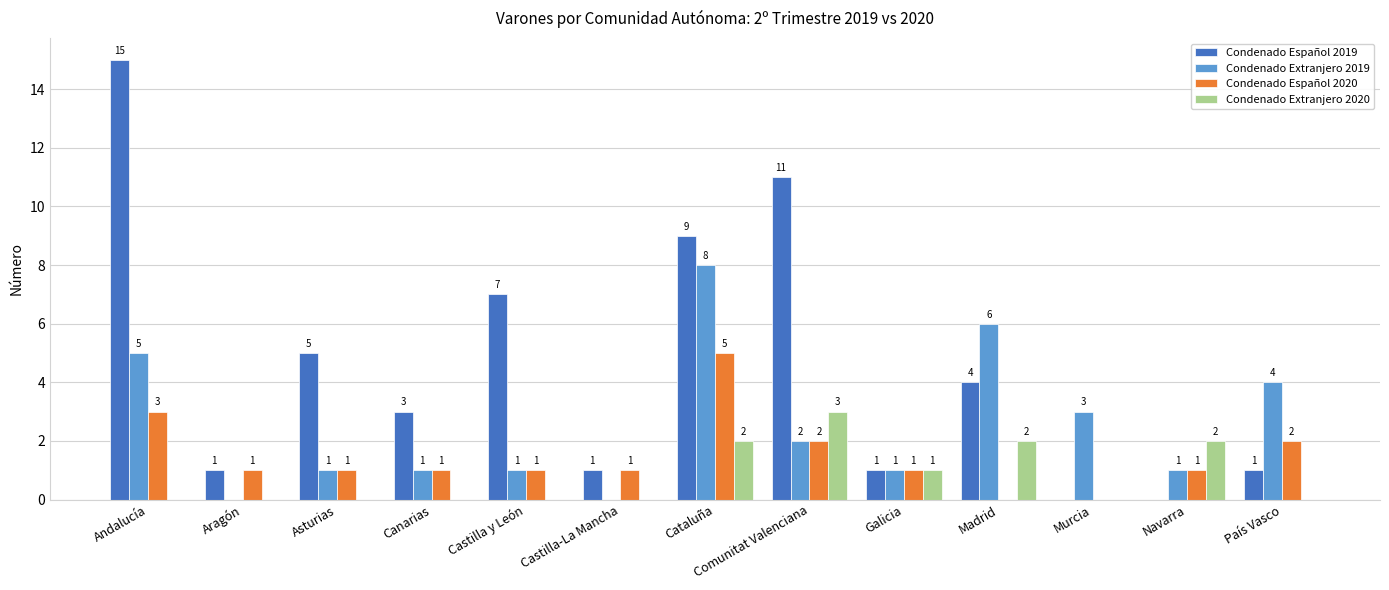

Is the value of Condenado Extranjero 2020 at Castilla-La Mancha greater than the value of Condenado Español 2019 at Aragón?

No